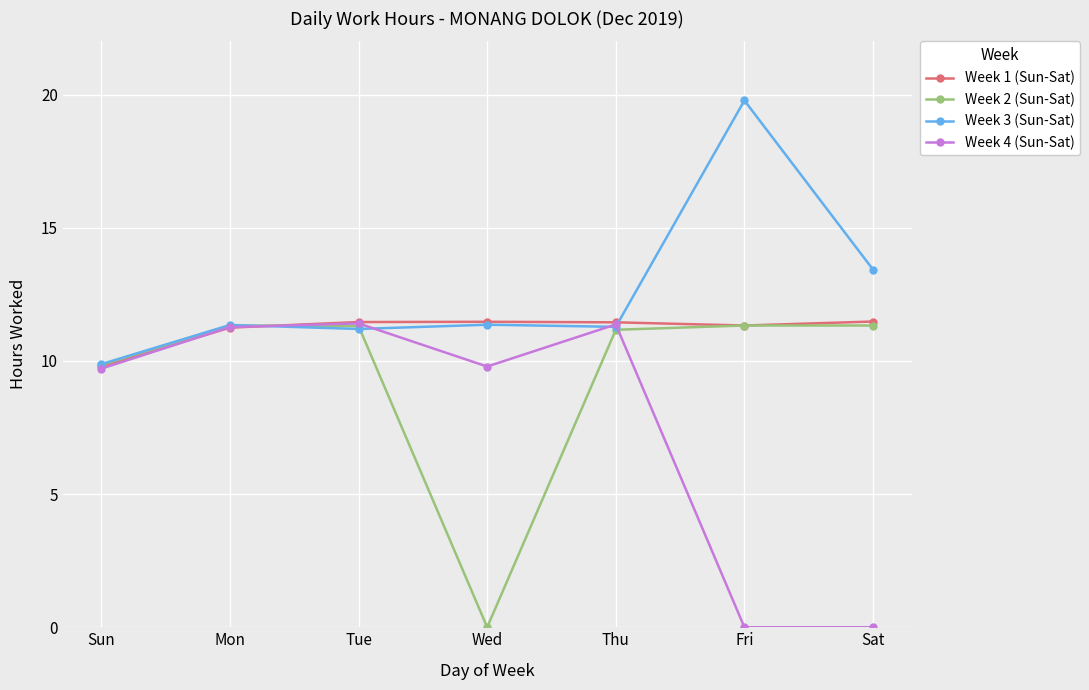

How many data points in Week 3 (Sun-Sat) are less than 11?

1